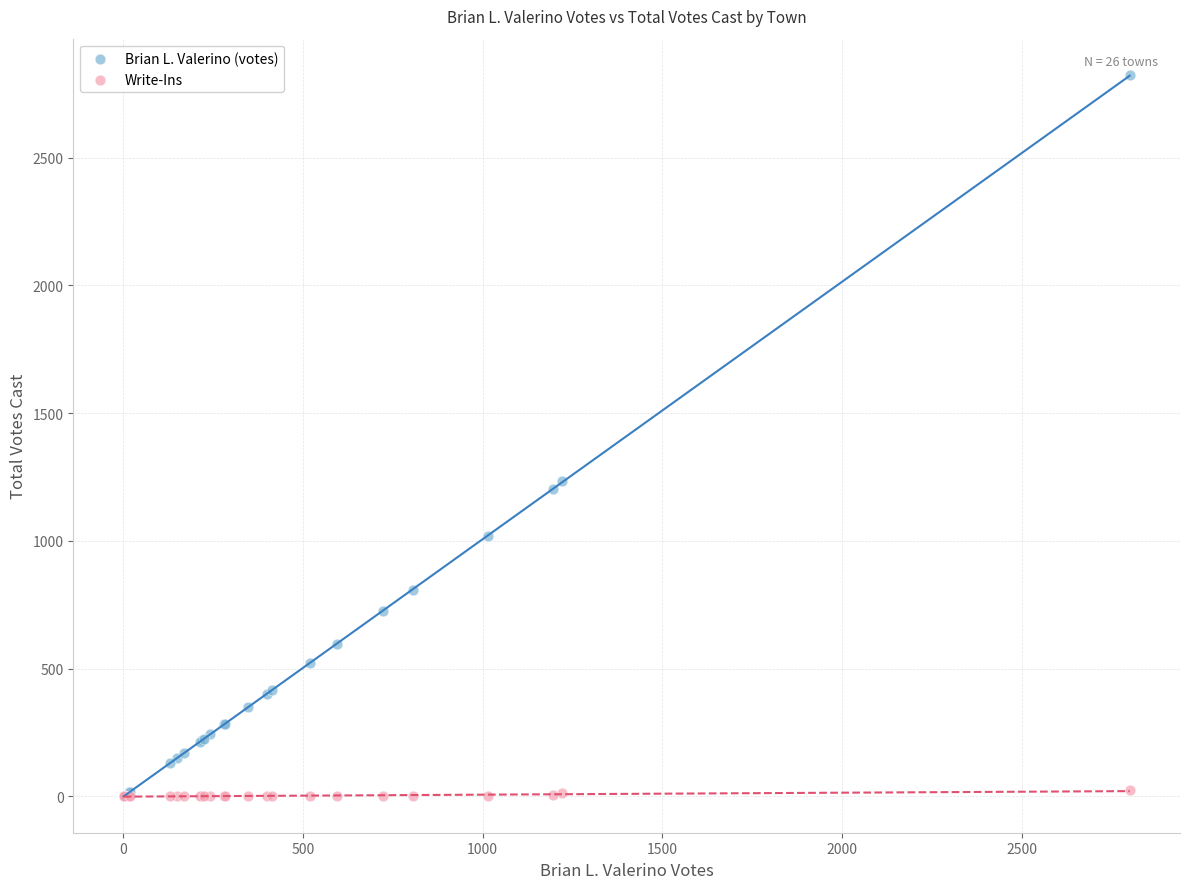

What are all the series names shown in the legend?

Brian L. Valerino (votes), Write-Ins